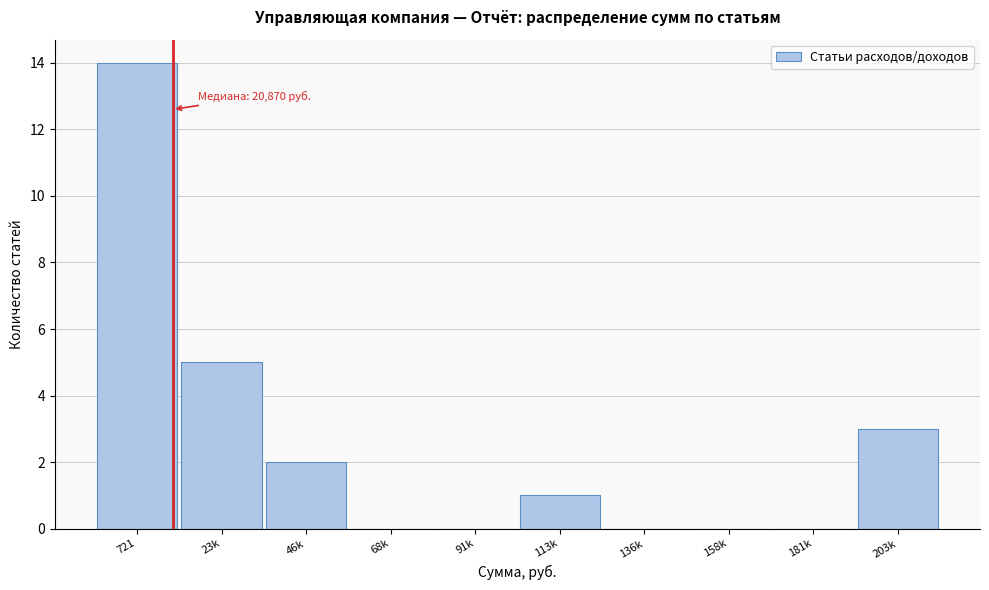

Reading left to right, transcribe all the data shown in this chart.

721=14	23k=5	46k=2	68k=0	91k=0	113k=1	136k=0	158k=0	181k=0	203k=3